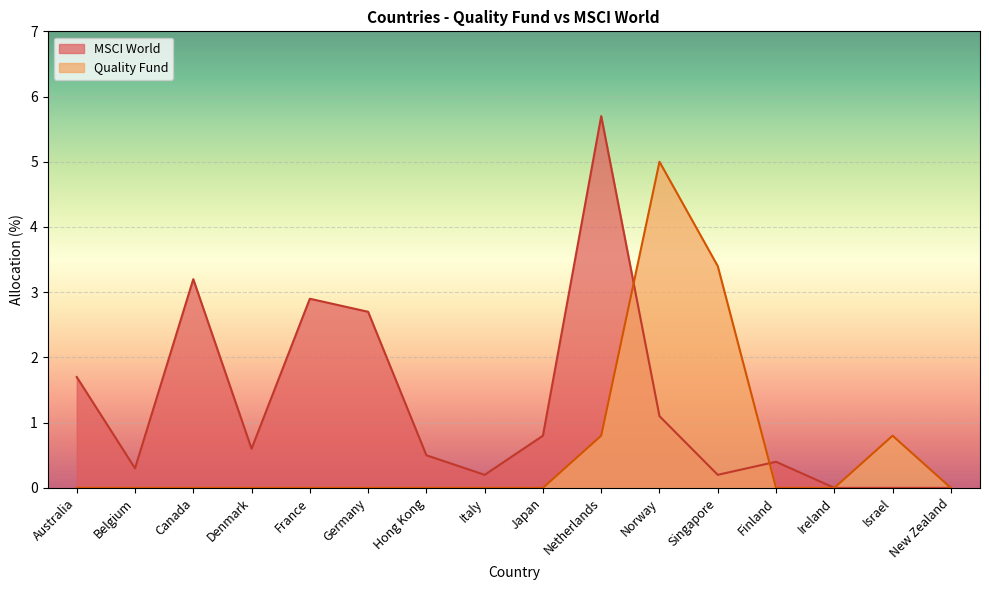

Reading left to right, transcribe all the data shown in this chart.

Quality Fund: Australia=0.0	Belgium=0.0	Canada=0.0	Denmark=0.0	France=0.0	Germany=0.0	Hong Kong=0.0	Italy=0.0	Japan=0.0	Netherlands=0.8	Norway=5.0	Singapore=3.4	Finland=0.0	Ireland=0.0	Israel=0.8	New Zealand=0.0
MSCI World: Australia=1.7	Belgium=0.3	Canada=3.2	Denmark=0.6	France=2.9	Germany=2.7	Hong Kong=0.5	Italy=0.2	Japan=0.8	Netherlands=5.7	Norway=1.1	Singapore=0.2	Finland=0.4	Ireland=0.0	Israel=0.0	New Zealand=0.0